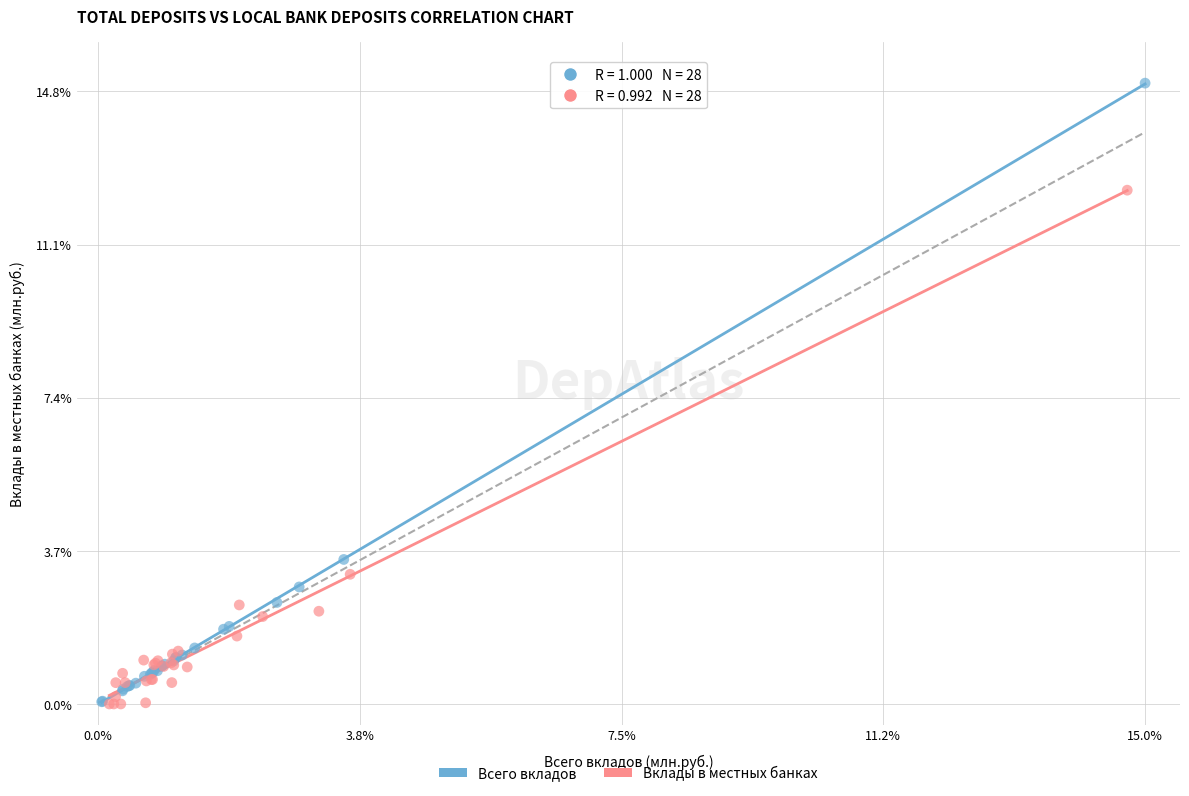

Which series has the widest spread of Y values?

Всего вкладов